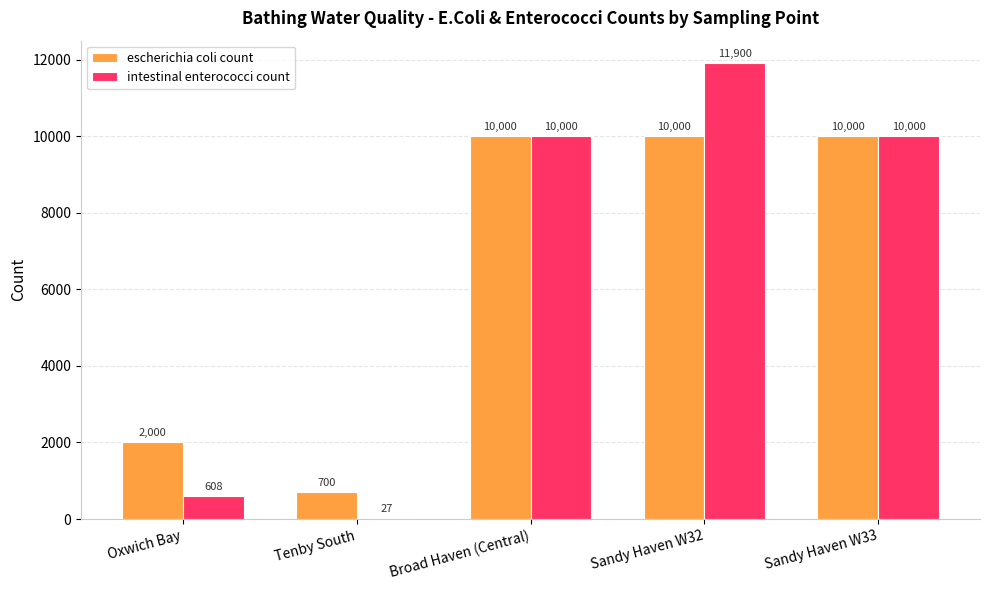

What is the difference between the escherichia coli count values at Tenby South and Sandy Haven W32?

9300